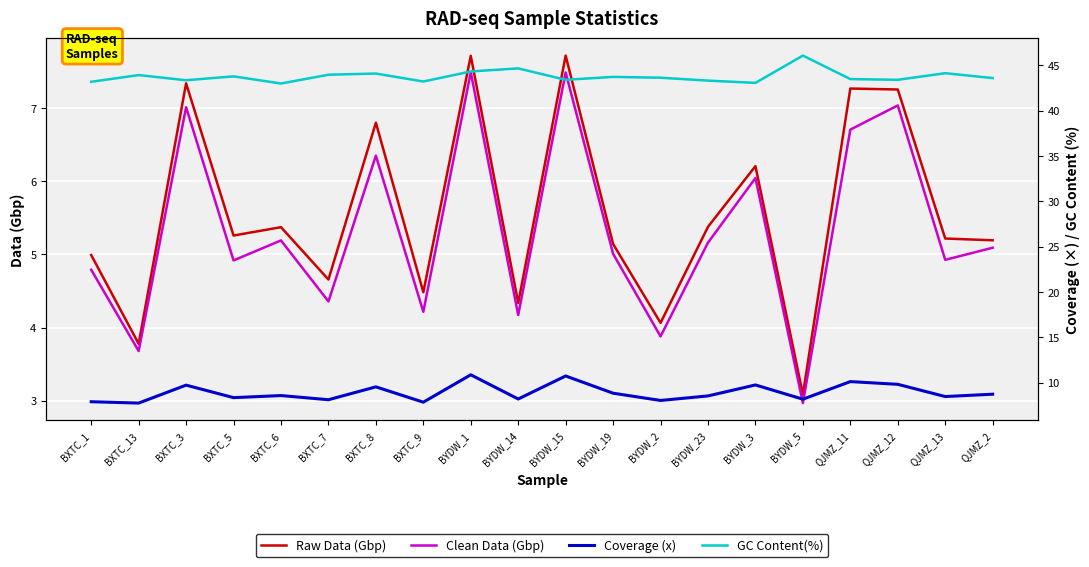

Reading right to left, what are all the values shown in this chart?

Raw Data (Gbp): 5.2	5.2	7.3	7.3	3.1	6.2	5.4	4.1	5.1	7.7	4.3	7.7	4.5	6.8	4.7	5.4	5.3	7.3	3.8	5.0
Clean Data (Gbp): 5.1	4.9	7.0	6.7	3.0	6.0	5.2	3.9	5.0	7.5	4.2	7.5	4.2	6.3	4.4	5.2	4.9	7.0	3.7	4.8
Coverage (x): 8.7	8.4	9.8	10.1	8.2	9.7	8.5	8.0	8.8	10.7	8.2	10.8	7.8	9.5	8.1	8.6	8.3	9.7	7.7	7.9
GC Content(%): 43.6	44.1	43.4	43.5	46.1	43.0	43.3	43.6	43.7	43.4	44.6	44.3	43.2	44.1	44.0	43.0	43.8	43.3	43.9	43.2